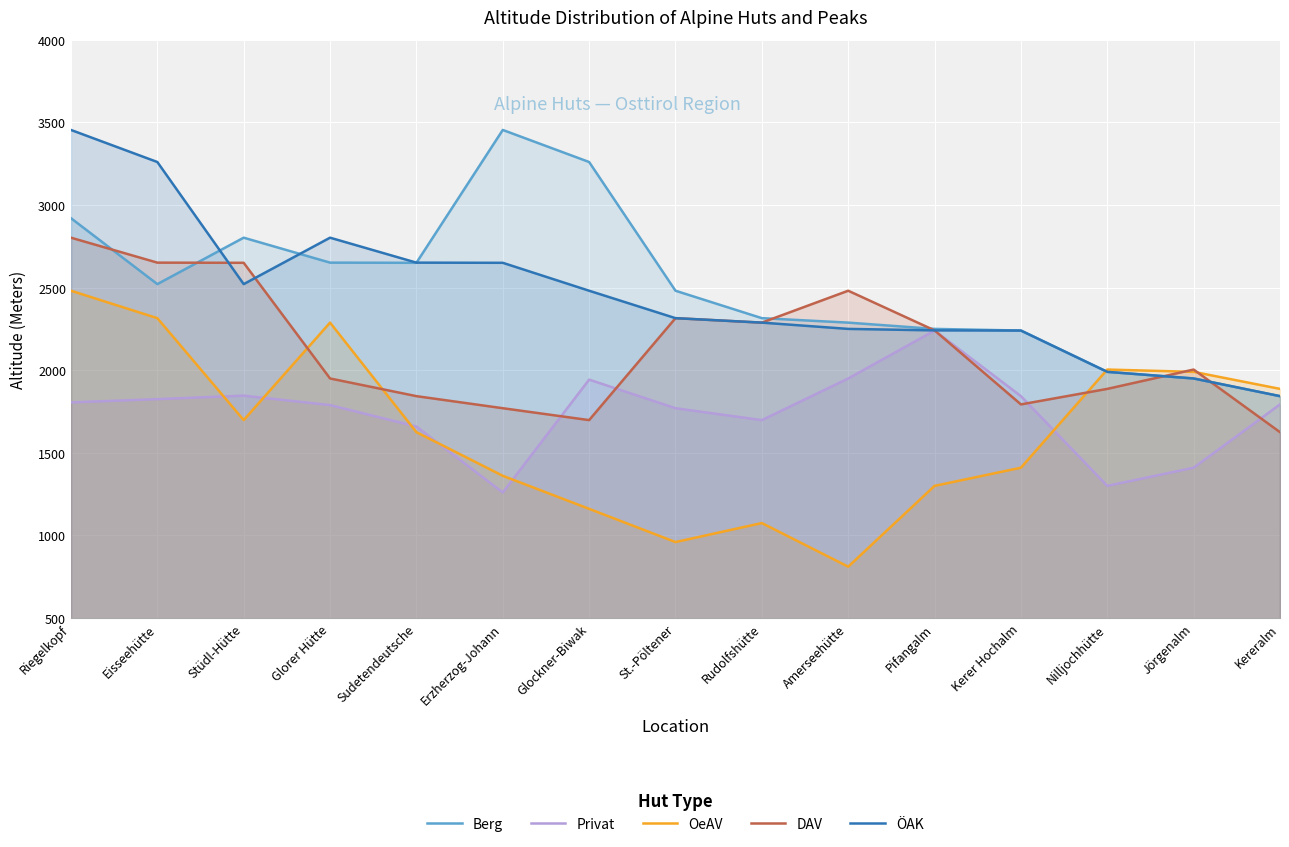

Does the chart display data point markers on the line(s)?

No